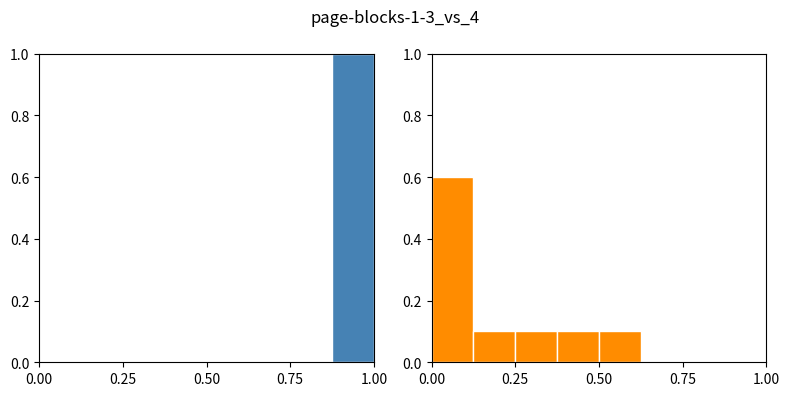

What is the maximum value for featured?

0.6